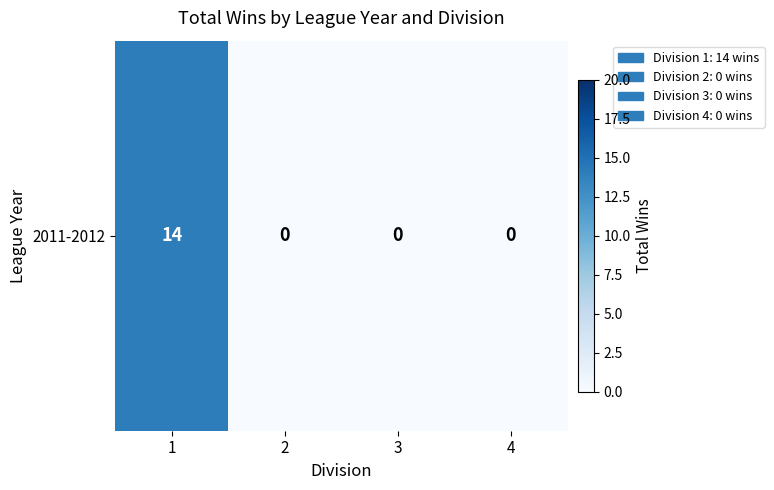

True or false: the data shows -7 at 4.

False